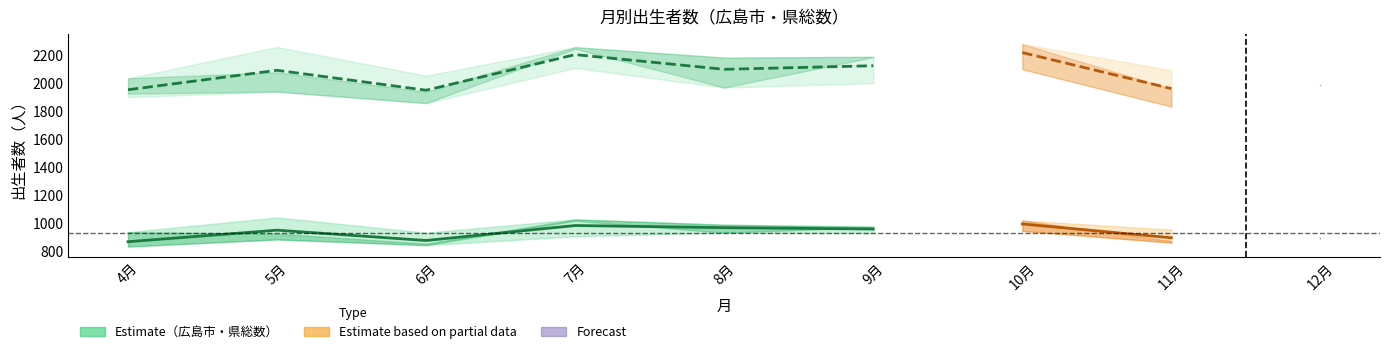

At which label does 広島市_26 reach its minimum?

4月